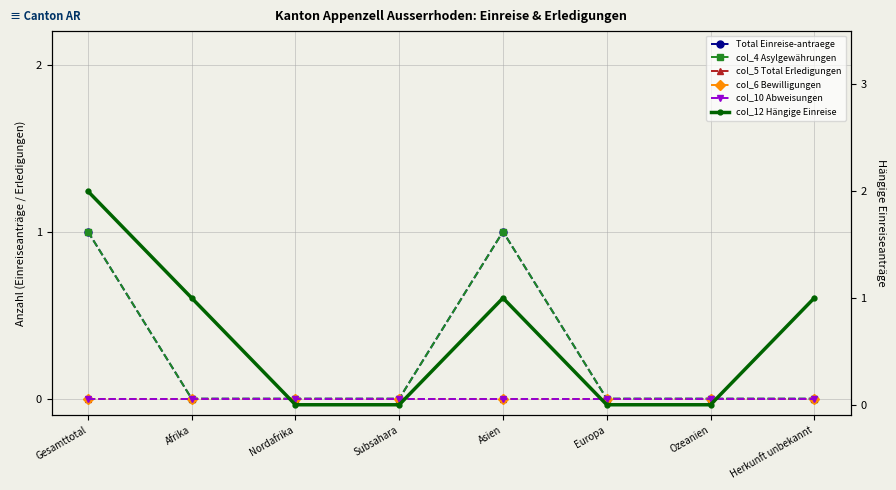

What is the total value across all series at Afrika?

1